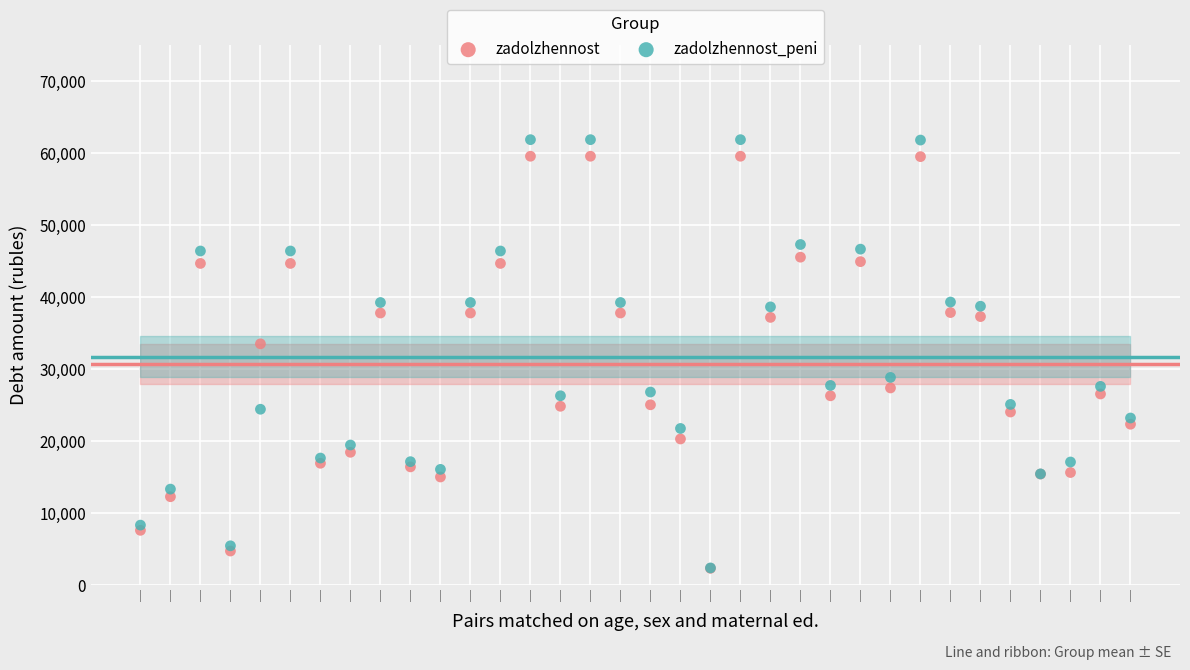

What are all the series names shown in the legend?

zadolzhennost, zadolzhennost_peni